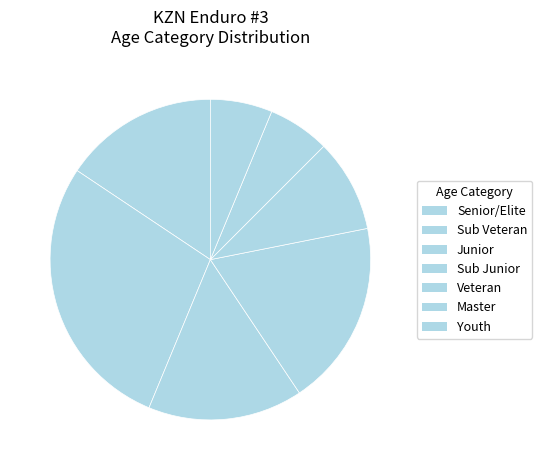

What is the smallest slice in the pie chart?

Master